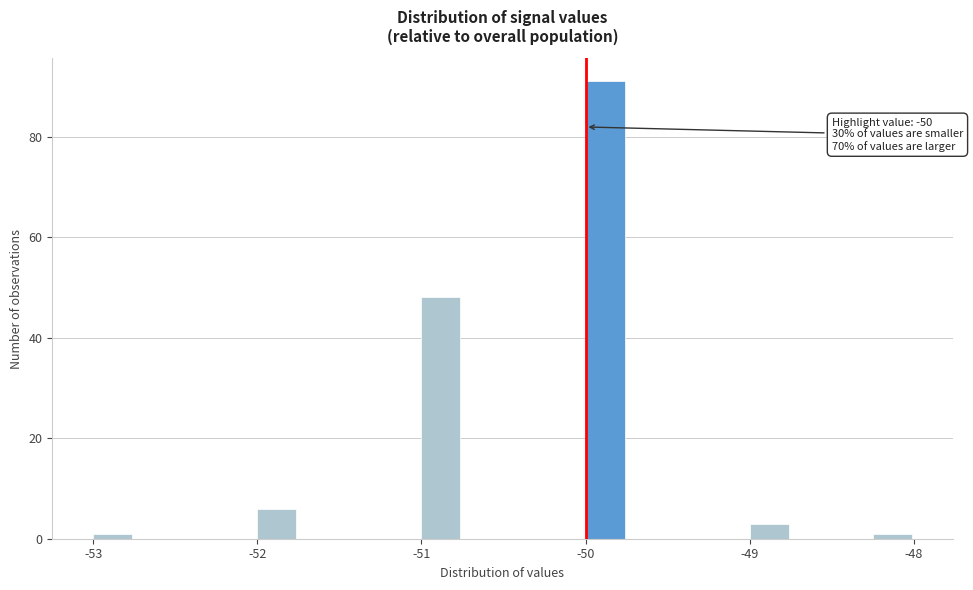

Around what value on the x-axis is the tallest bar? Give the approximate position of its centre, as read against the axis.

-49.9